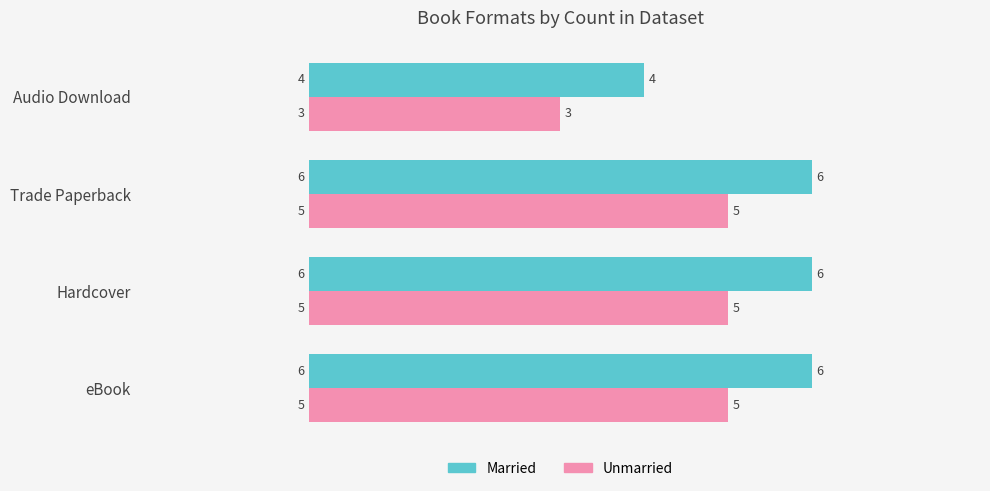

At how many categories does at least one series exceed 5?

3